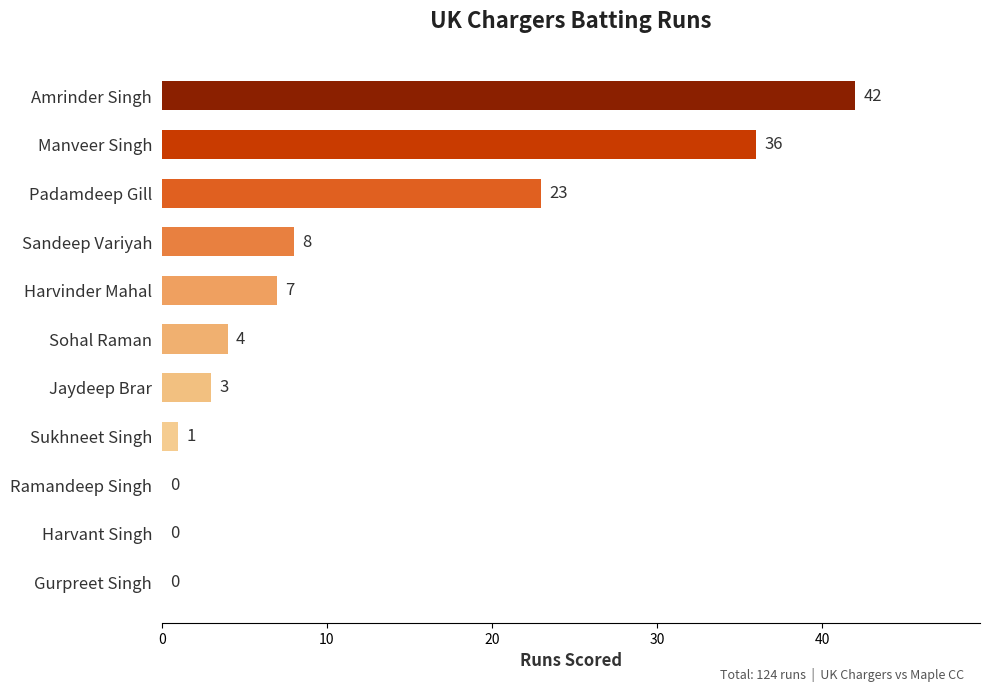

Is it true that the value at Harvinder Mahal is 12?

False